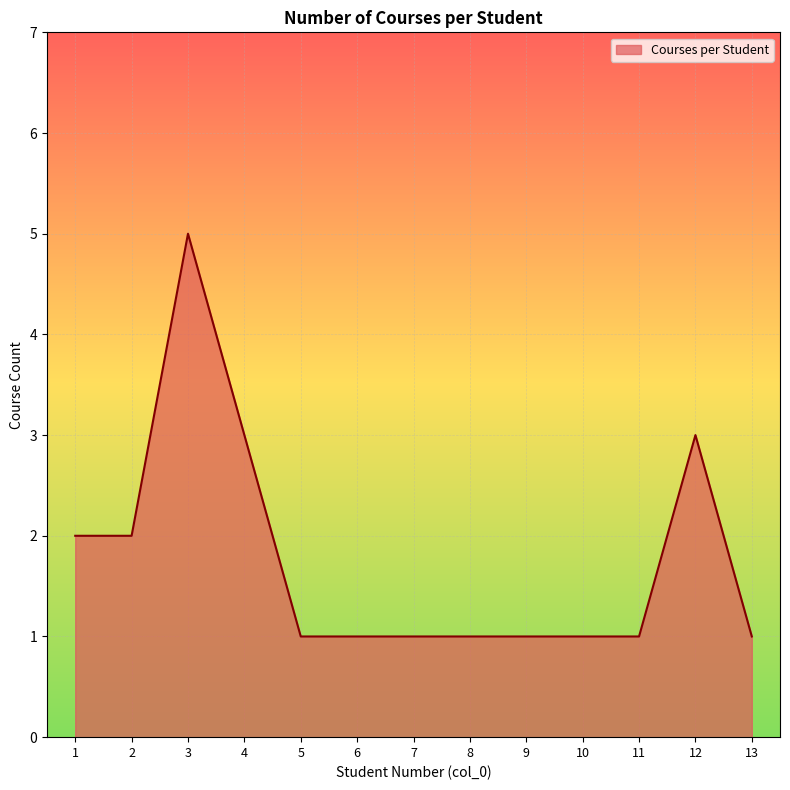

What is the smallest value displayed?

1